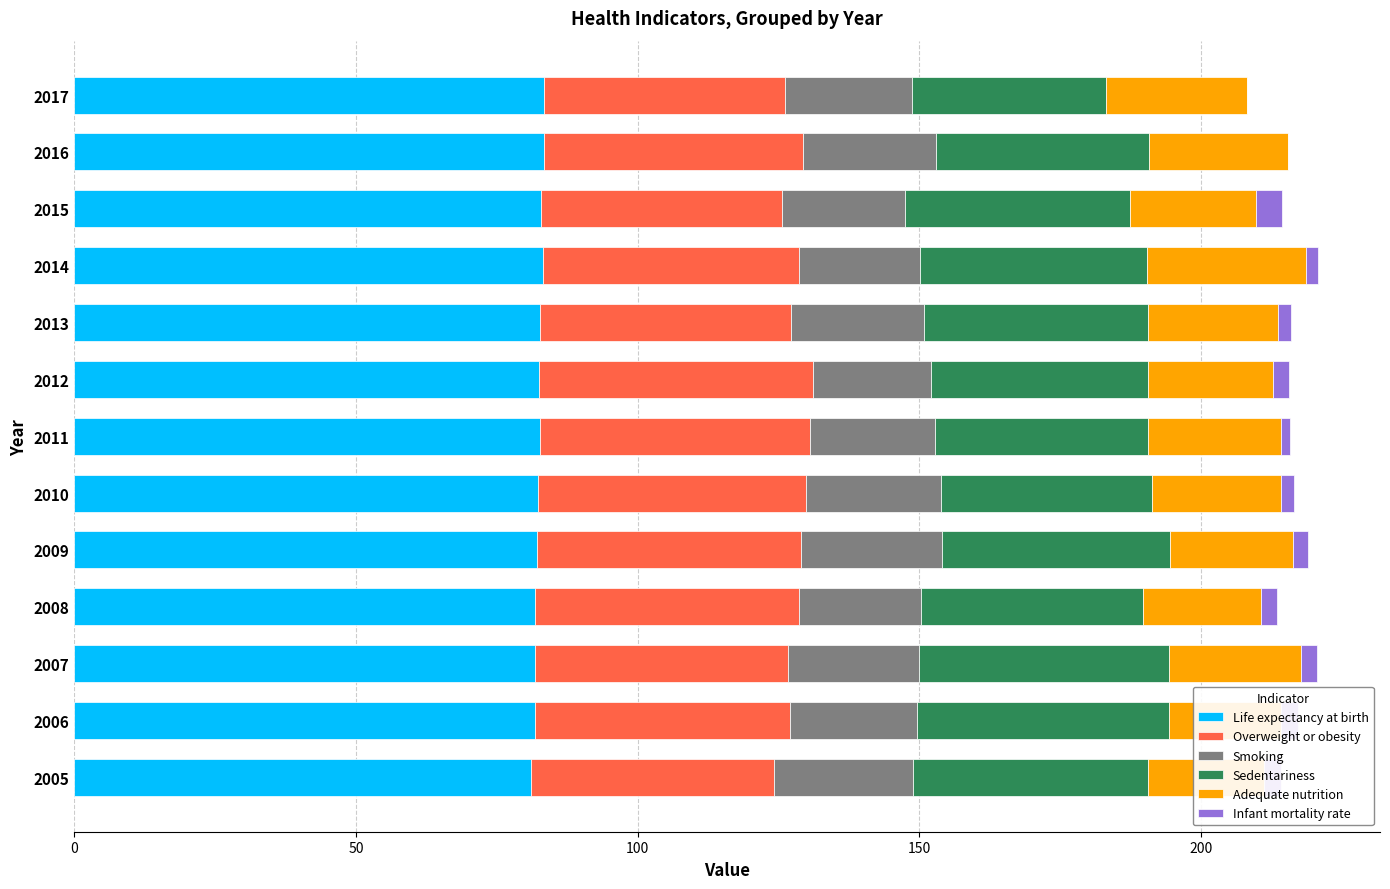

Which series changed the most between 2006 and 2010?

Sedentariness